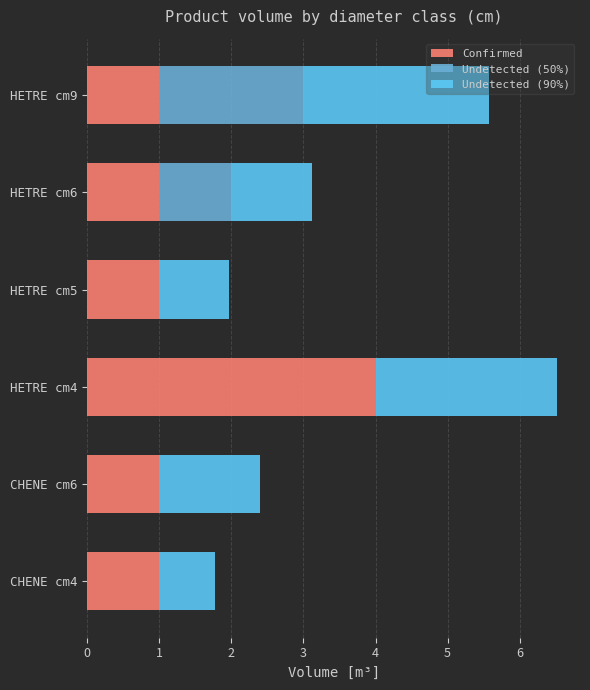

How many Confirmed values are between 1 and 2?

5